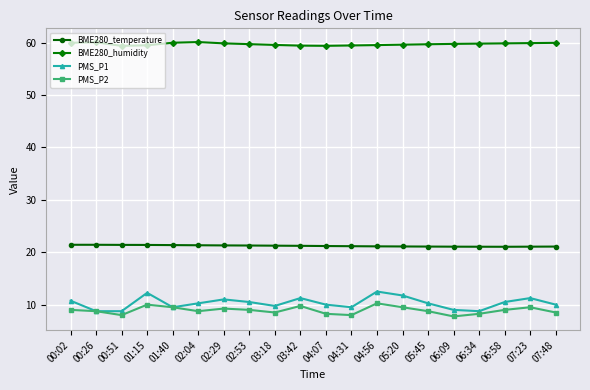

Which series has the largest total across all categories?

BME280_humidity